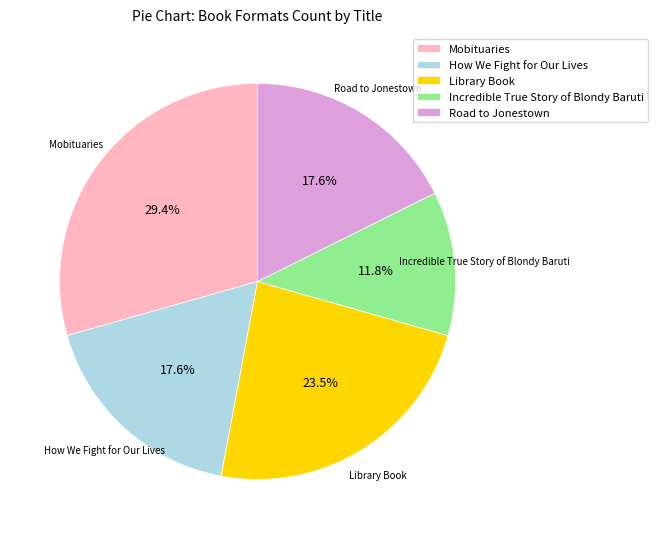

Approximately how many times larger is the value at Incredible True Story of Blondy Baruti compared to How We Fight for Our Lives?

0.7